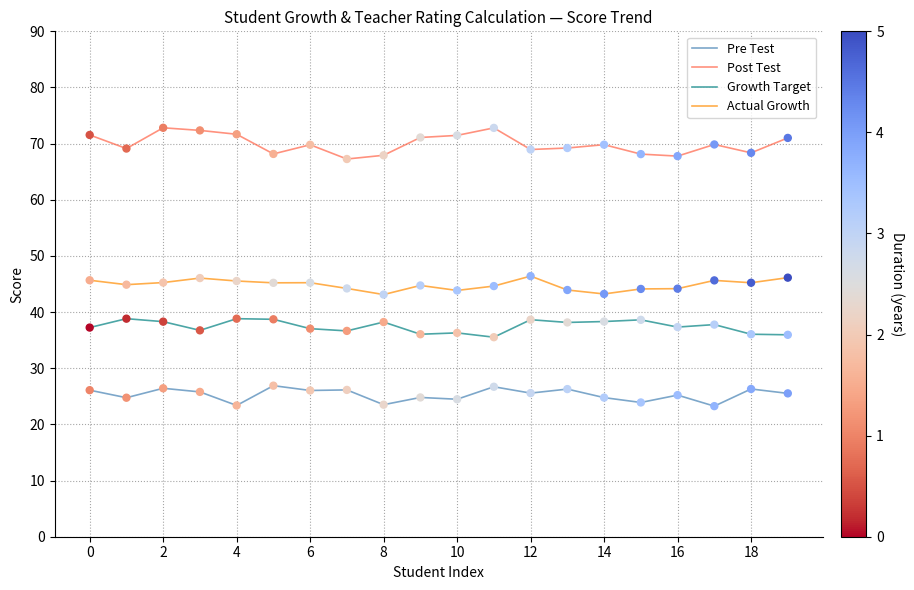

Which series has the largest total across all categories?

Post Test